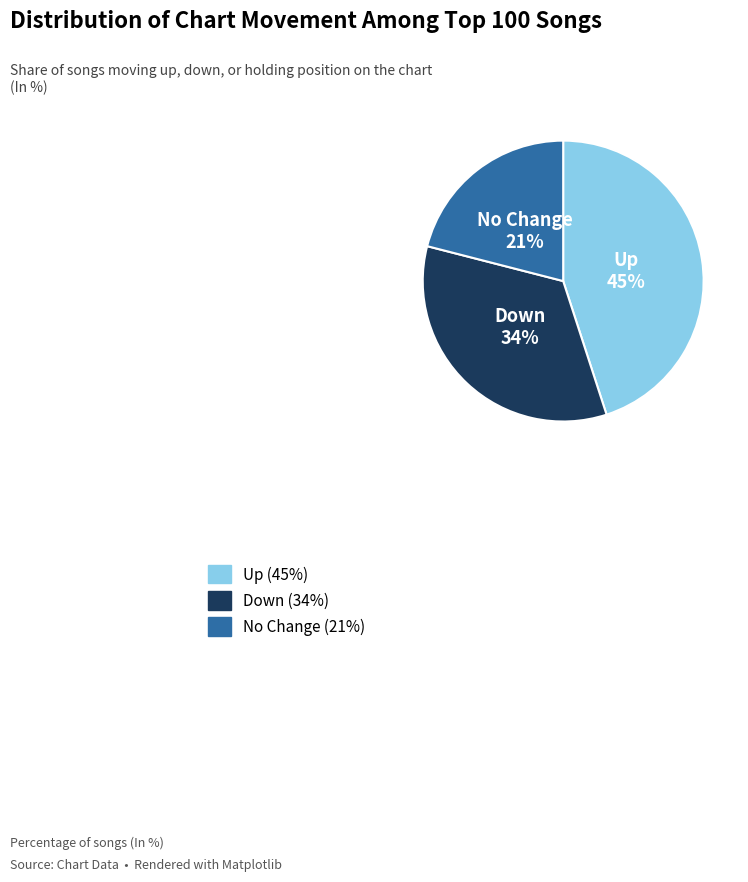

Is there a majority slice in this chart?

No